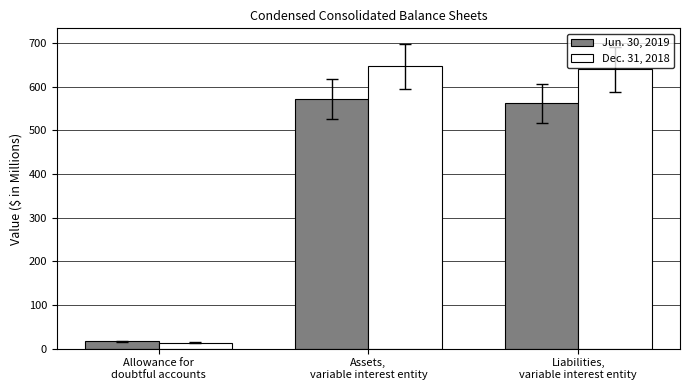

What position from the right is Allowance for
doubtful accounts?

3